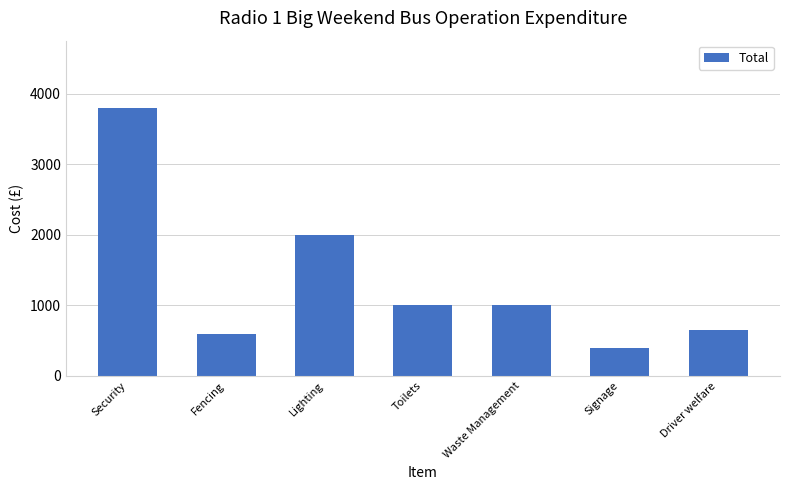

What is the value of the 1st bar from the left?

3802